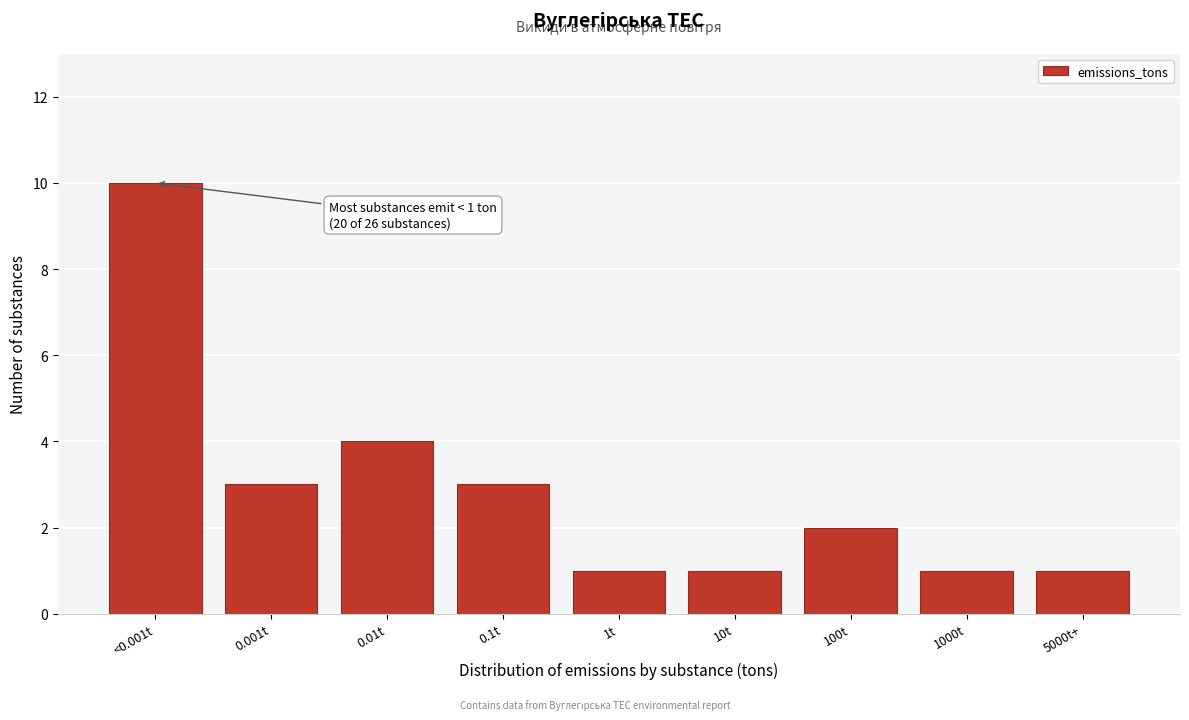

Reading left to right, transcribe all the data shown in this chart.

<0.001t=10	0.001t=3	0.01t=4	0.1t=3	1t=1	10t=1	100t=2	1000t=1	5000t+=1